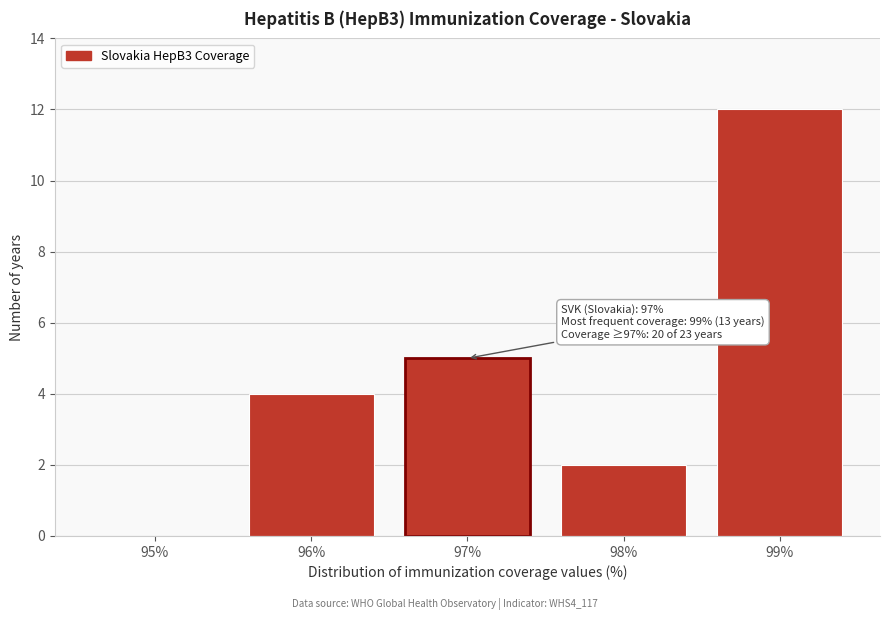

Reading right to left, list all the values displayed in this chart.

99%=12	98%=2	97%=5	96%=4	95%=0